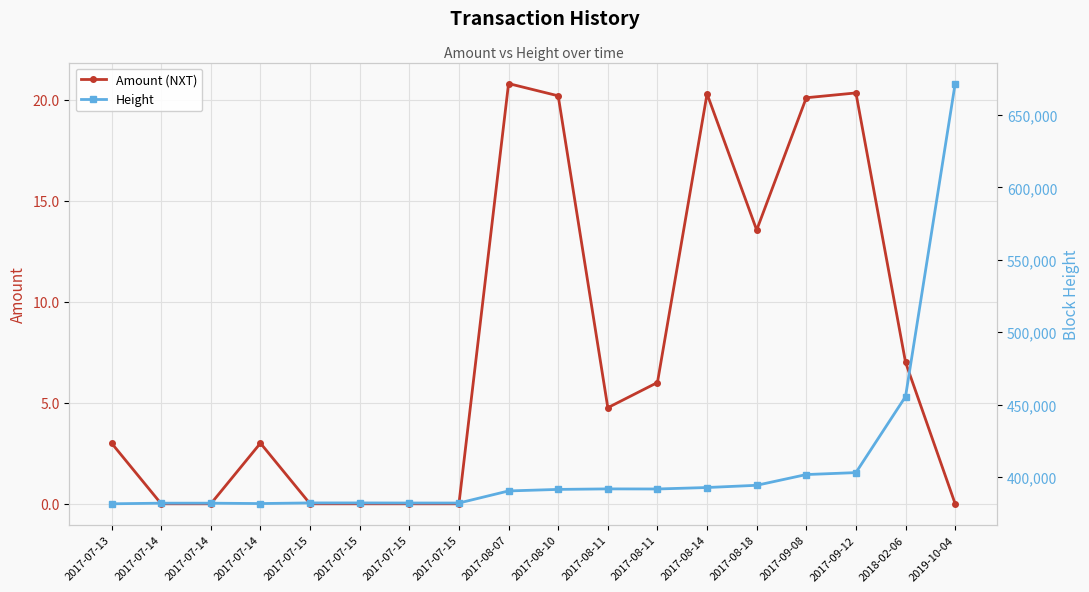

Is it true that Amount (NXT) equals 28.8 at 2017-08-14?

False